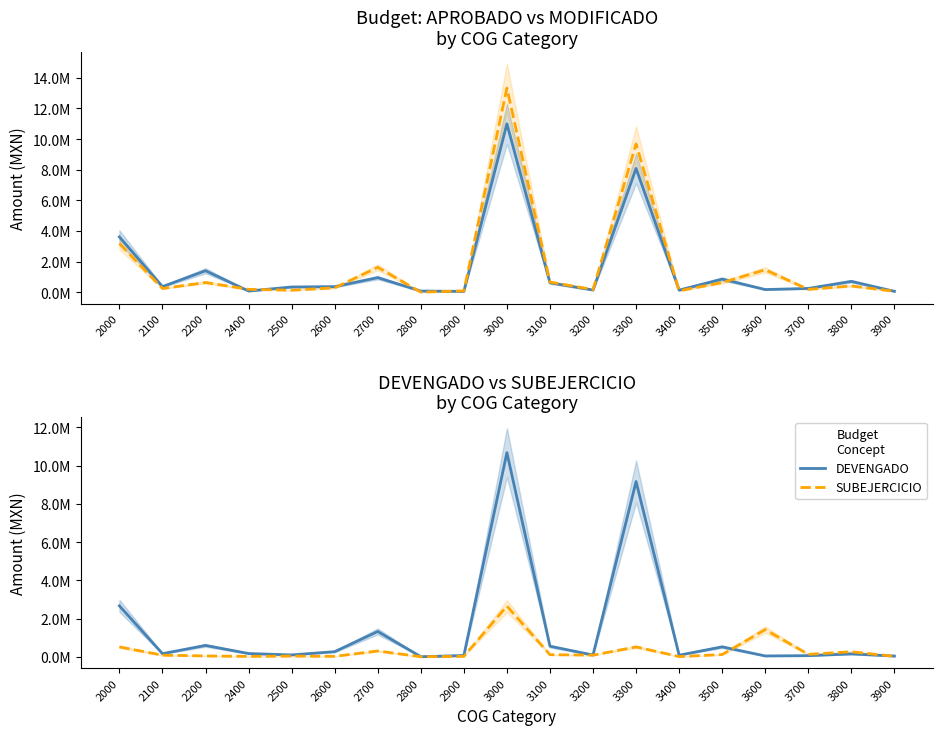

What is the difference between the maximum and minimum values in the DEVENGADO series?

10680029.0